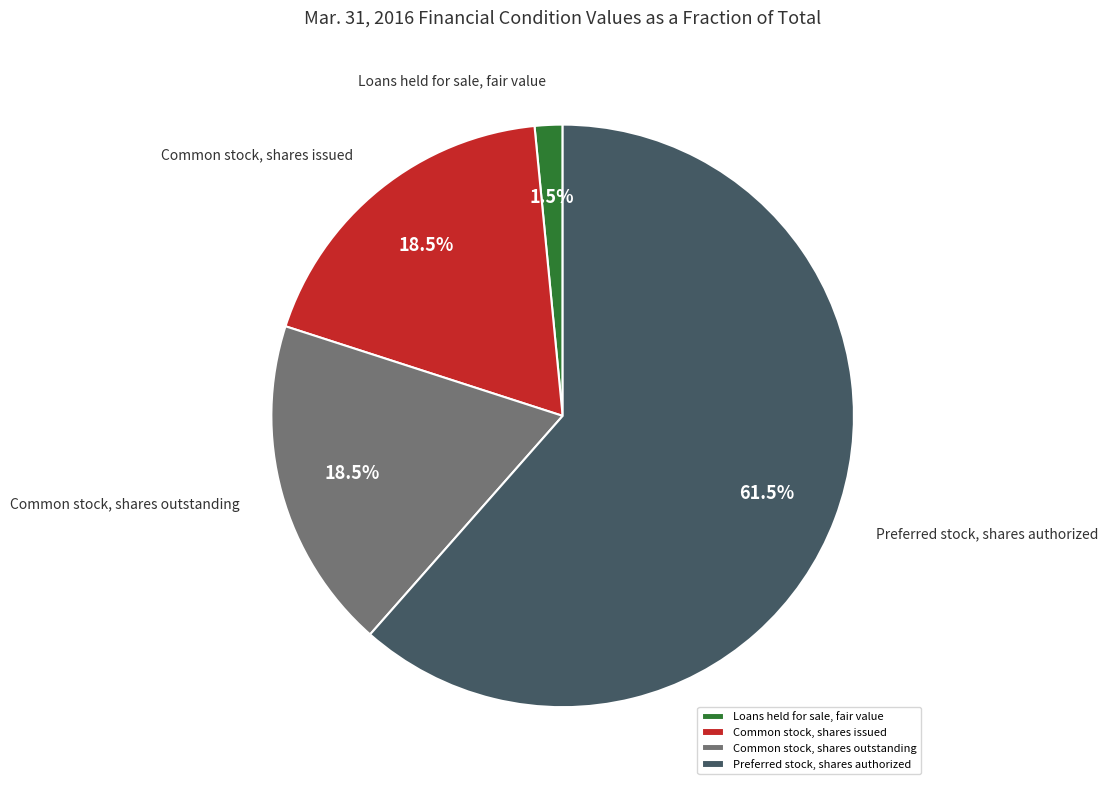

Count the number of slices in the pie.

4